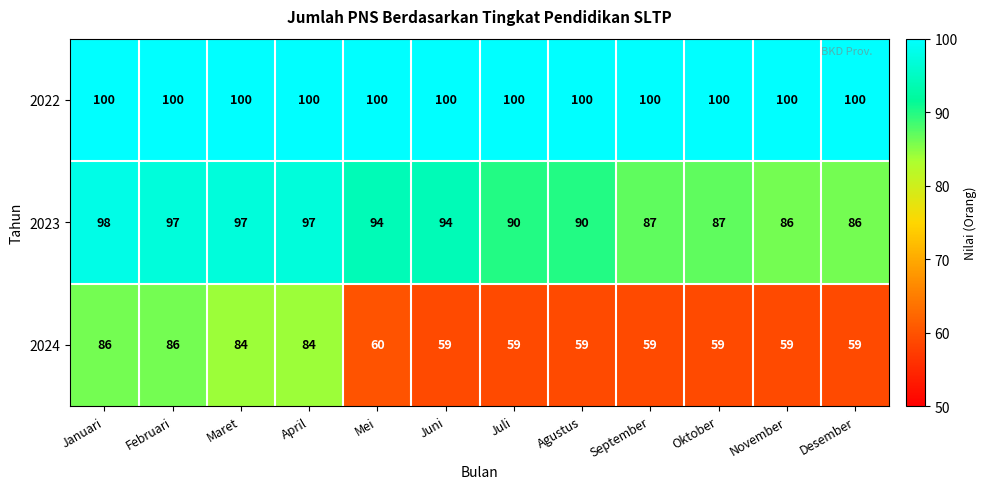

Rank the series by their maximum value, from lowest to highest.

2024, 2023, 2022